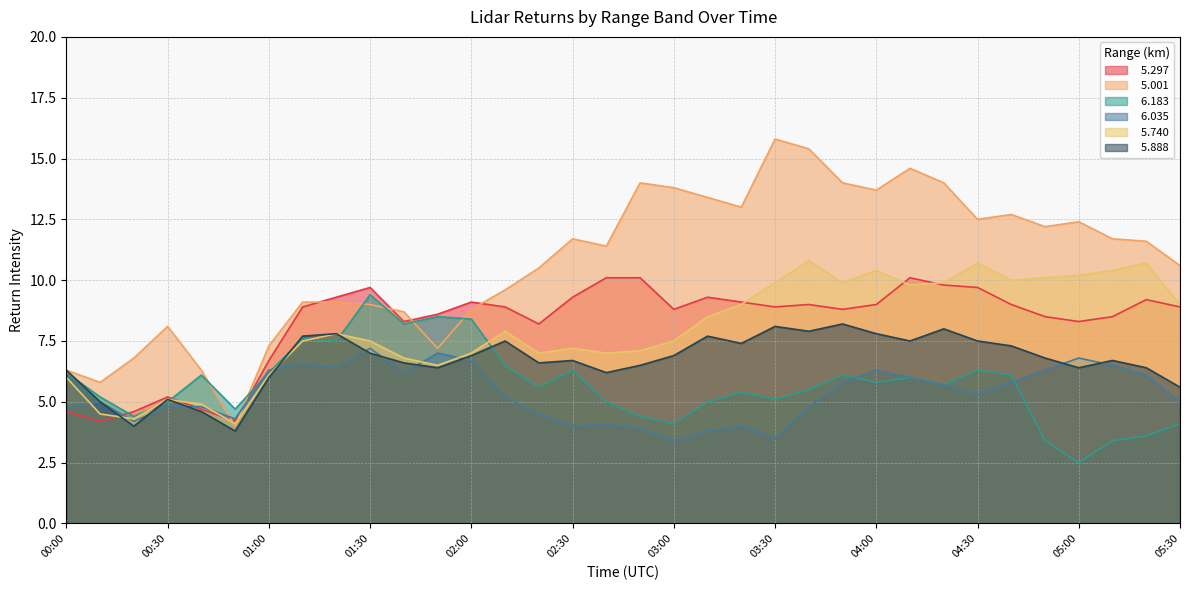

What is the value of the   6.183 point at the 31st from the left?

2.5